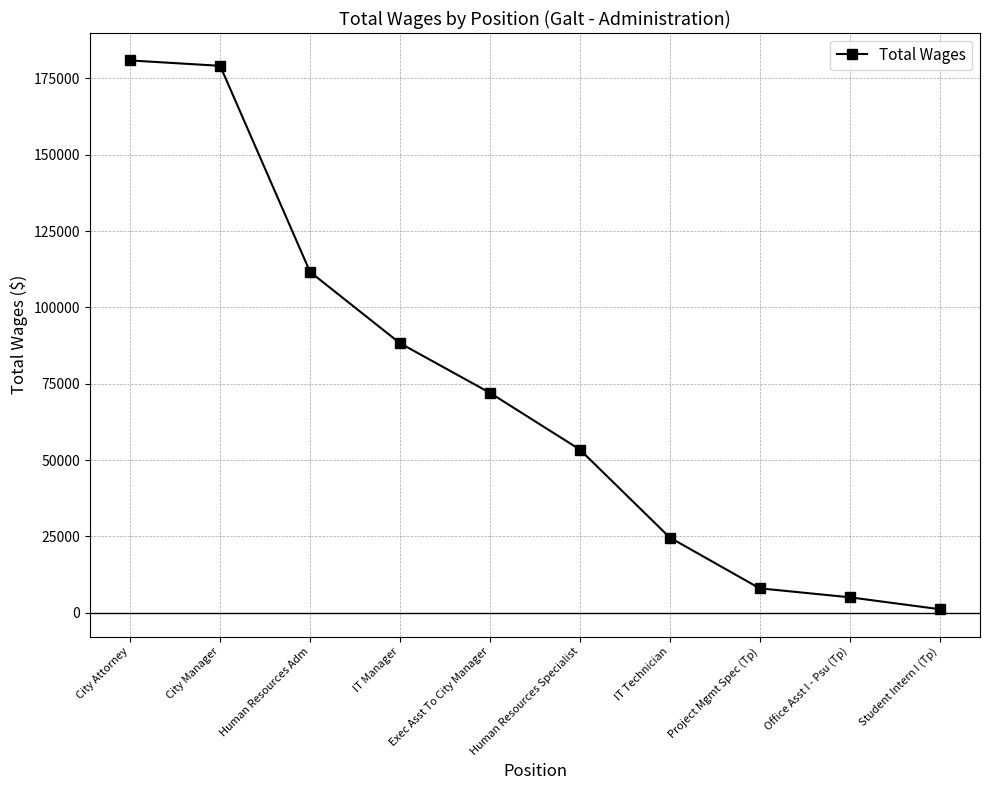

Reading right to left, what are all the values shown in this chart?

Student Intern I (Tp)=1183	Office Asst I - Psu (Tp)=5082	Project Mgmt Spec (Tp)=8010	IT Technician=24648	Human Resources Specialist=53464	Exec Asst To City Manager=72045	IT Manager=88288	Human Resources Adm=111638	City Manager=179140	City Attorney=180897